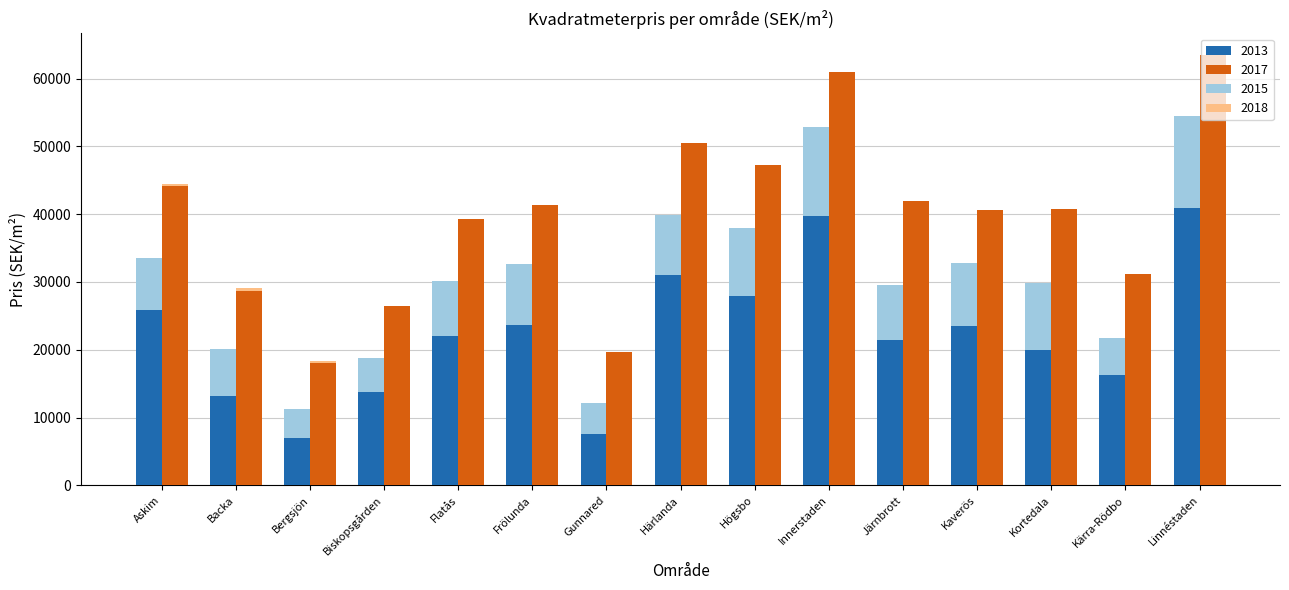

Read the 2017 value at Kaverös, to the nearest 100.

40600